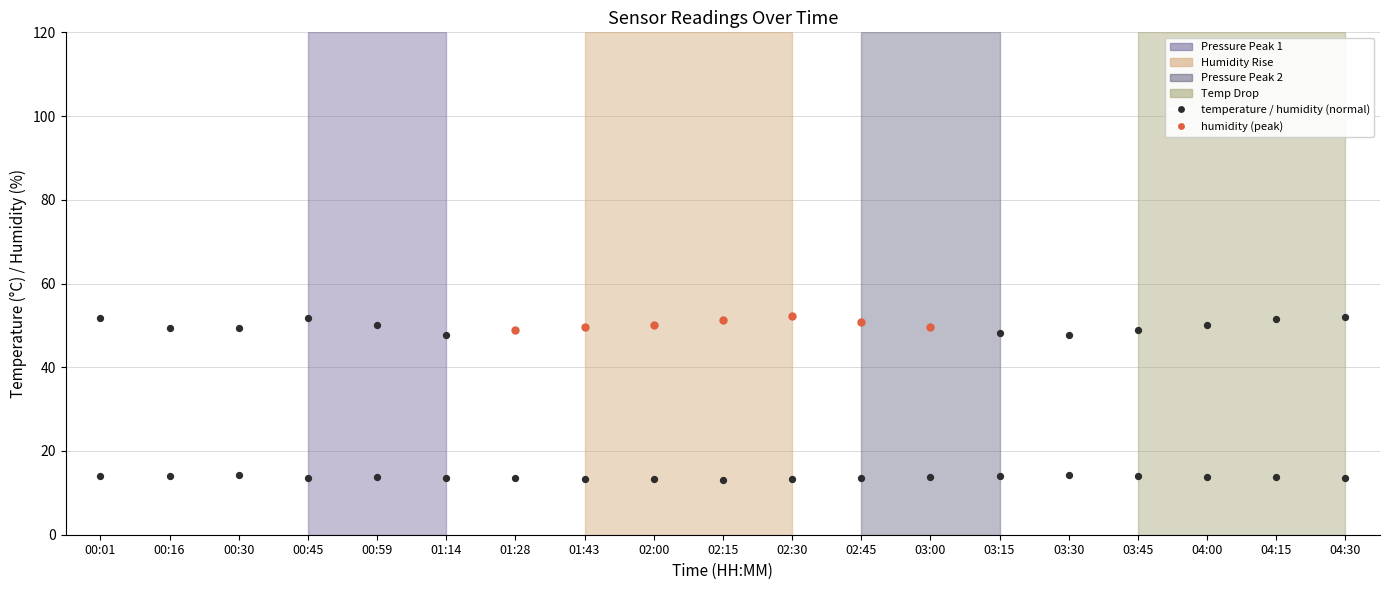

Between 02:00 and 02:15, which is larger?

02:00